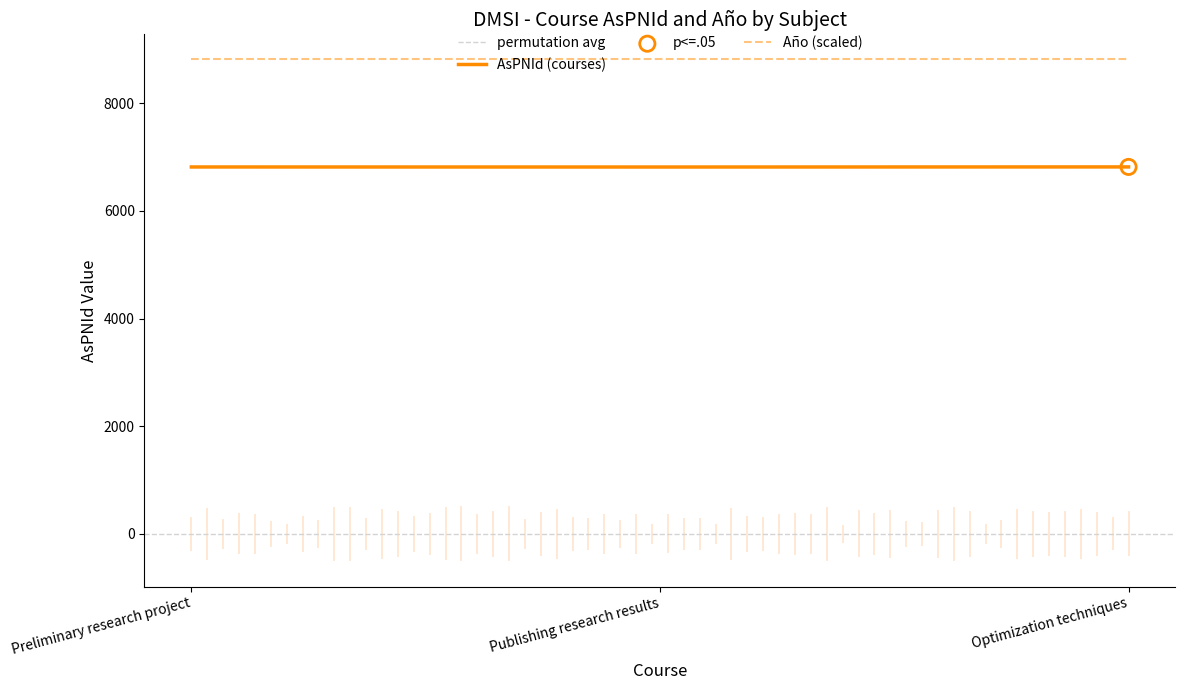

Approximately how many times larger is the value at Preliminary research project compared to Publishing research results?

1.0